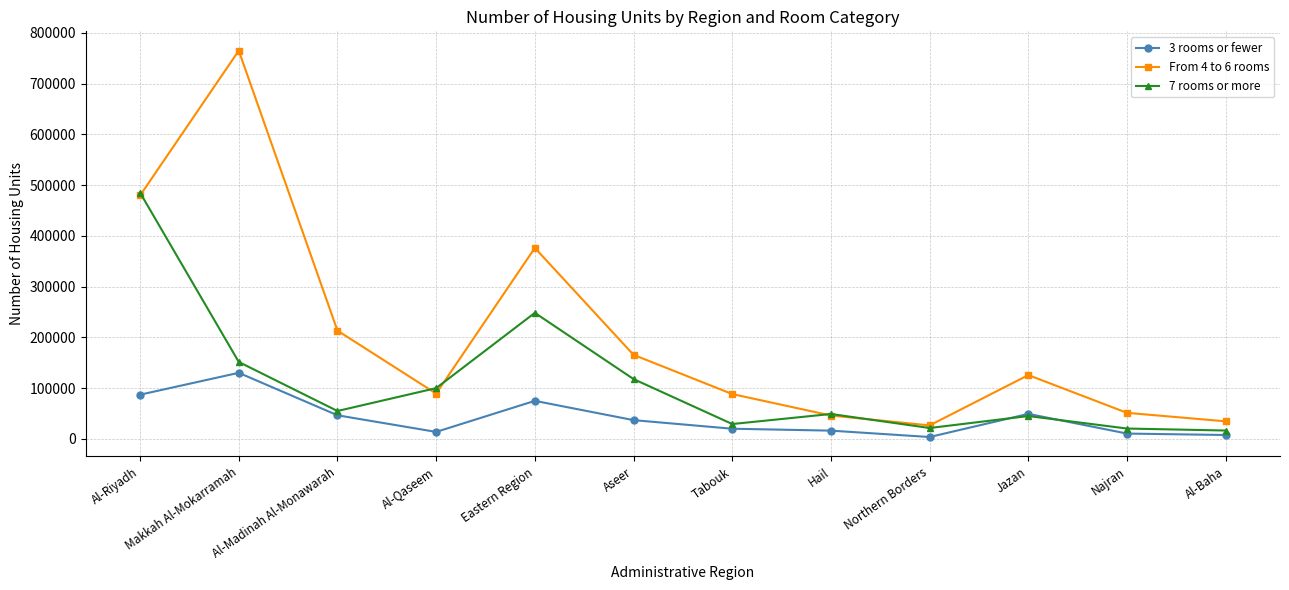

Where does the 7 rooms or more series first go above 55065?

Al-Riyadh